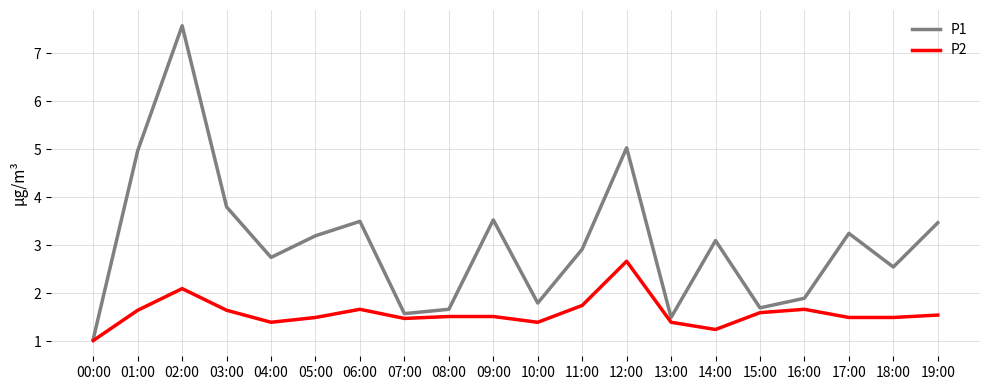

Count the number of categories in the chart.

20